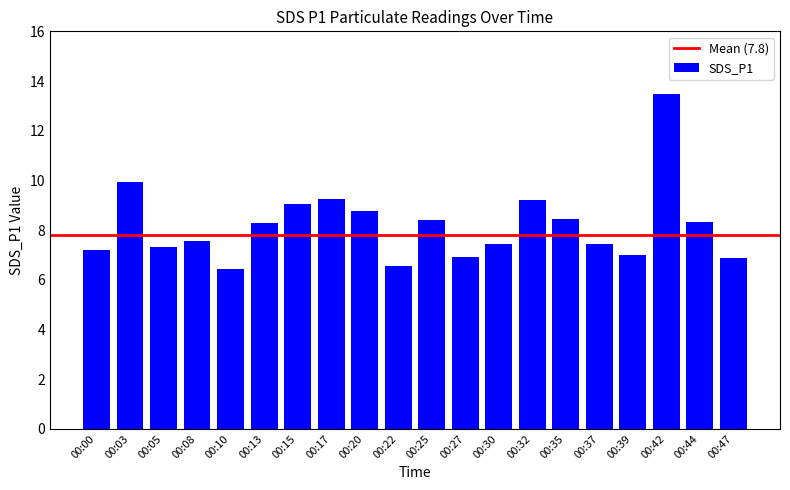

Where is the data nearest to the value 9?

00:15